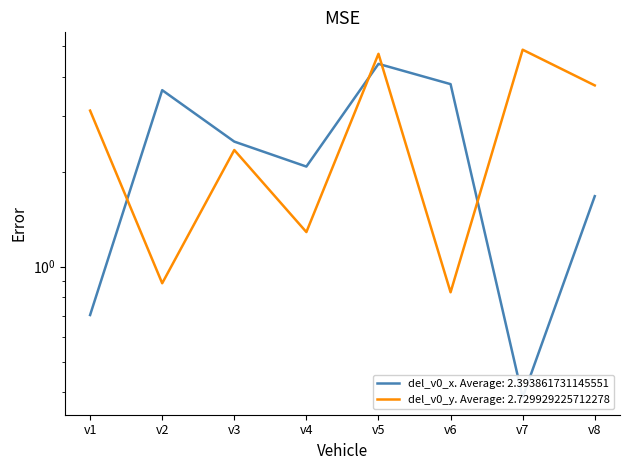

Reading left to right, what are all the values shown in this chart?

del_v0_x: v1=0.7	v2=3.6	v3=2.5	v4=2.1	v5=4.4	v6=3.8	v7=0.4	v8=1.7
del_v0_y: v1=3.1	v2=0.9	v3=2.3	v4=1.3	v5=4.7	v6=0.8	v7=4.9	v8=3.8